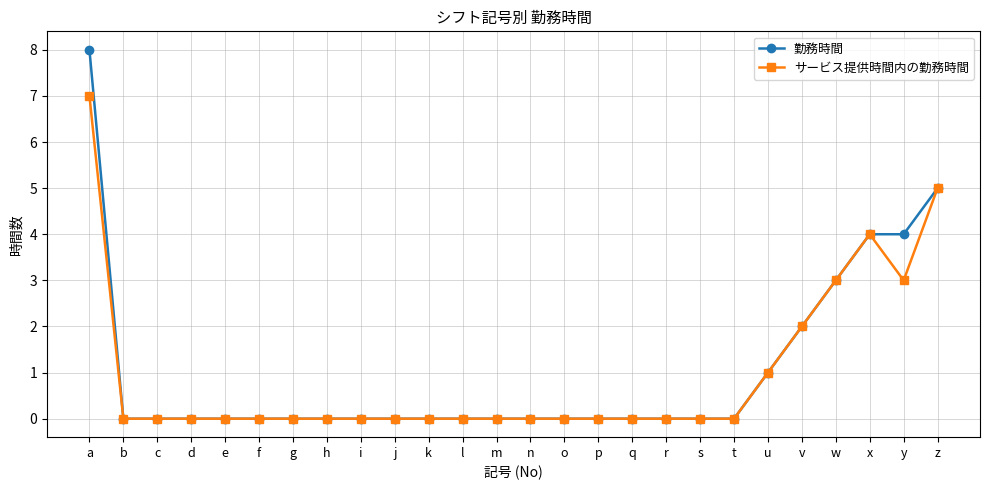

The サービス提供時間内の勤務時間 series shows -3 at o. True or false?

False